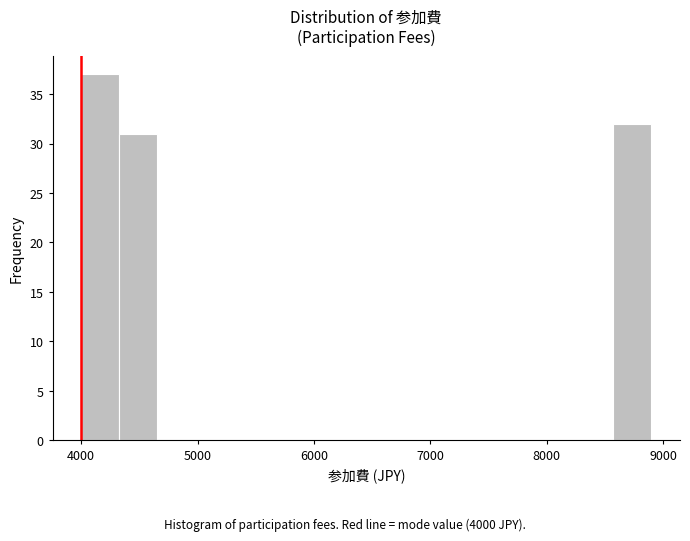

Read against the x-axis, roughly where is the centre of the tallest bar?

4200